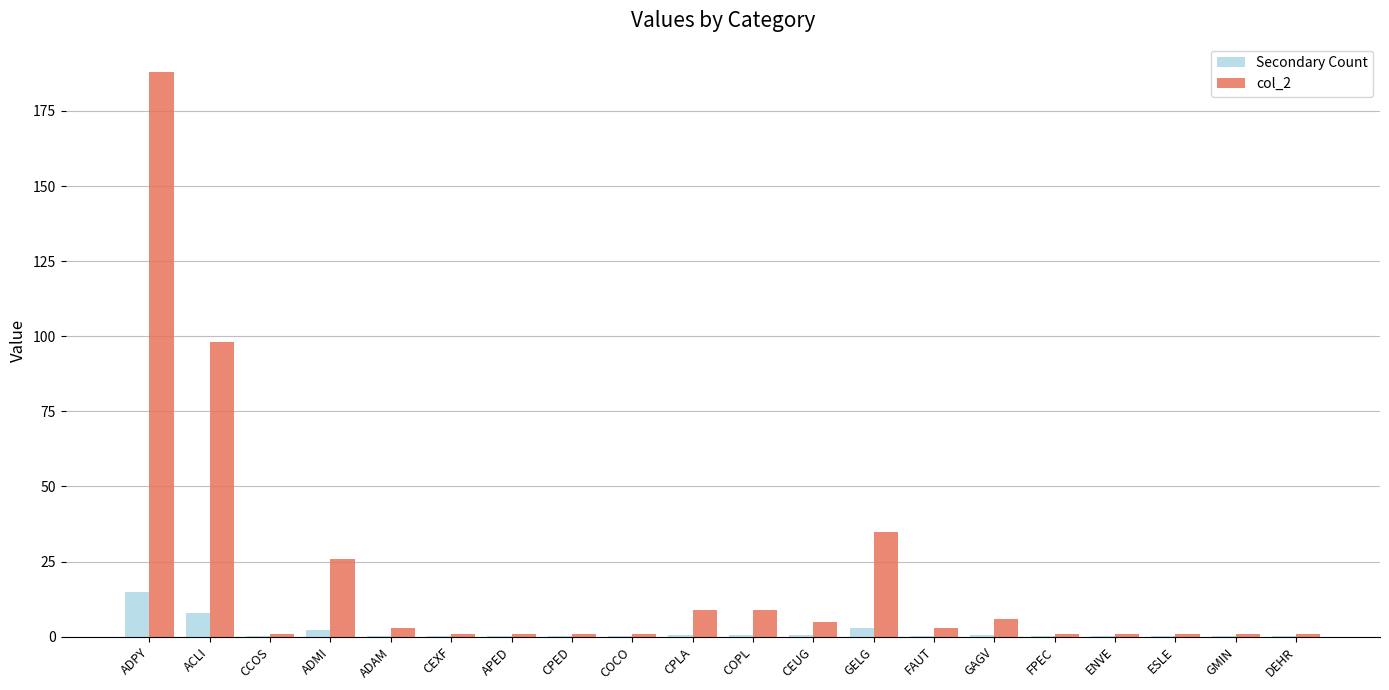

Which category has the highest value across all series?

ADPY